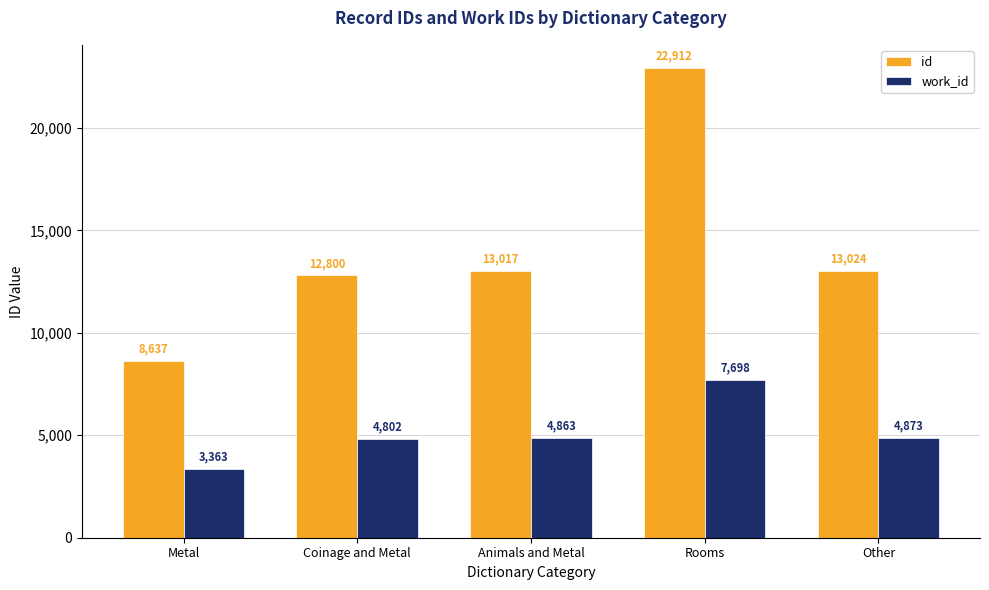

What is the difference between the work_id values at Metal and Other?

1510